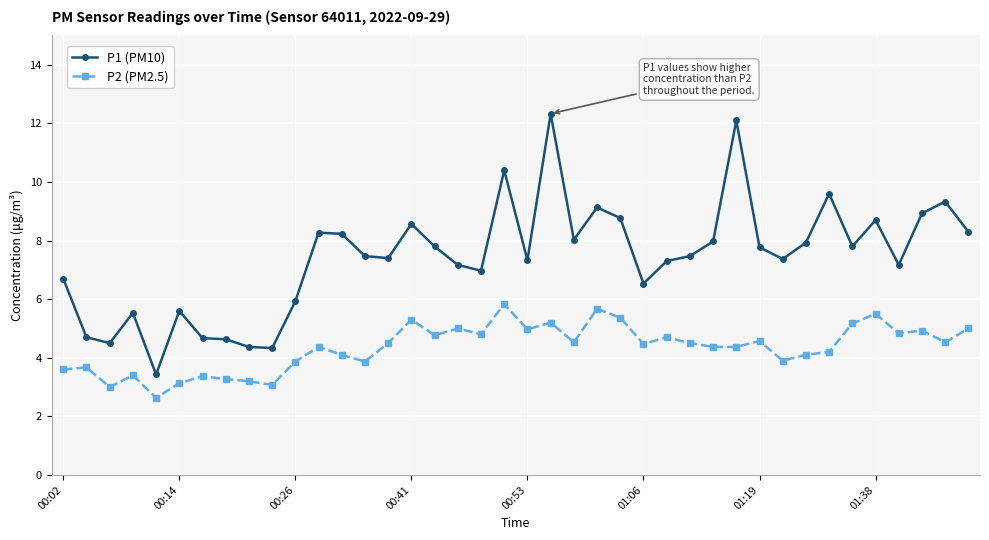

Which series has the largest range (max minus min)?

P1 (PM10)